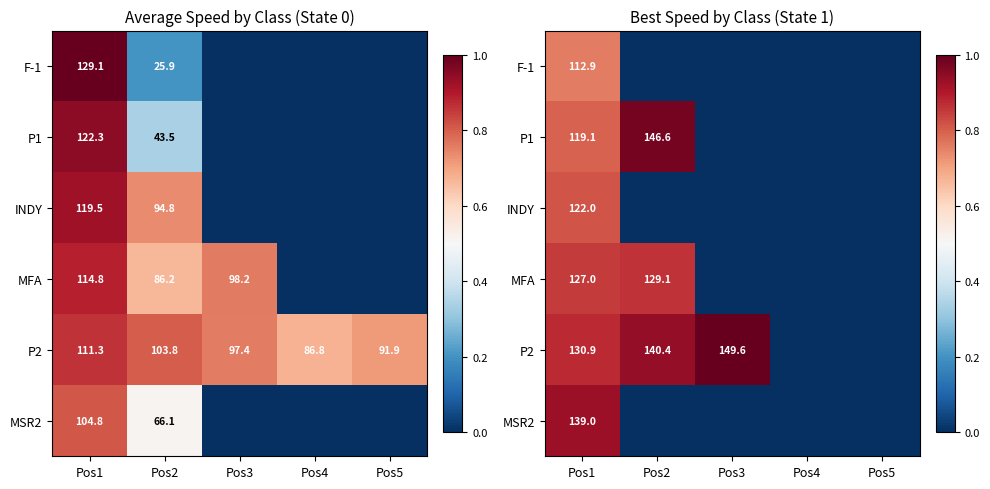

The MSR2 series shows 0.4 at Pos3. True or false?

False